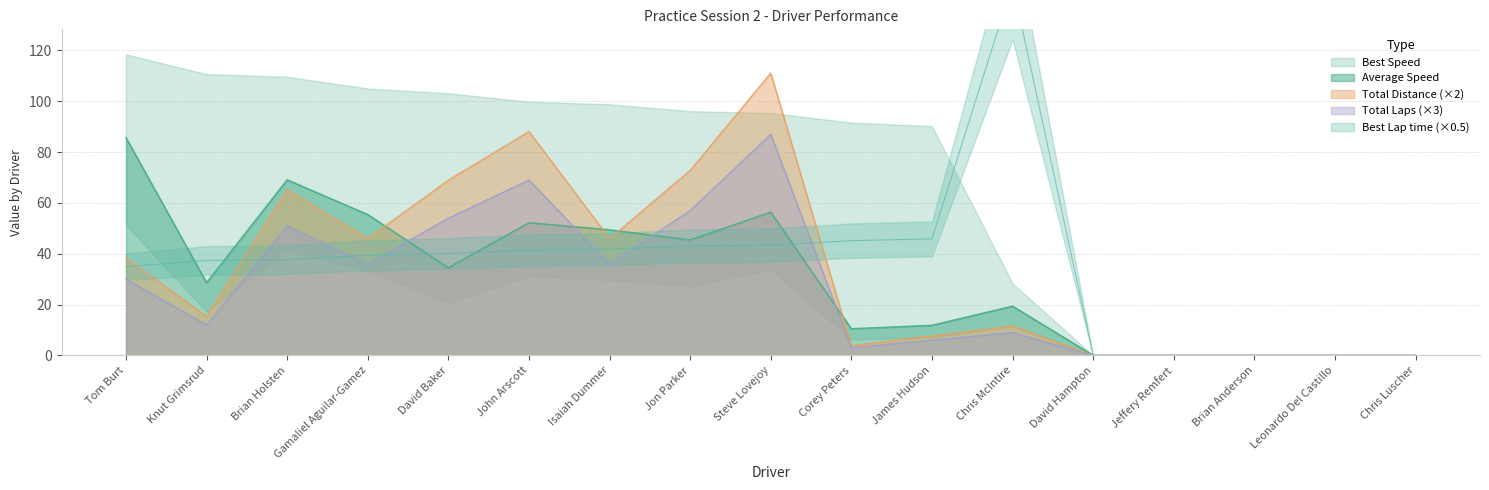

What is the label of the 9th point from the right?

Steve Lovejoy